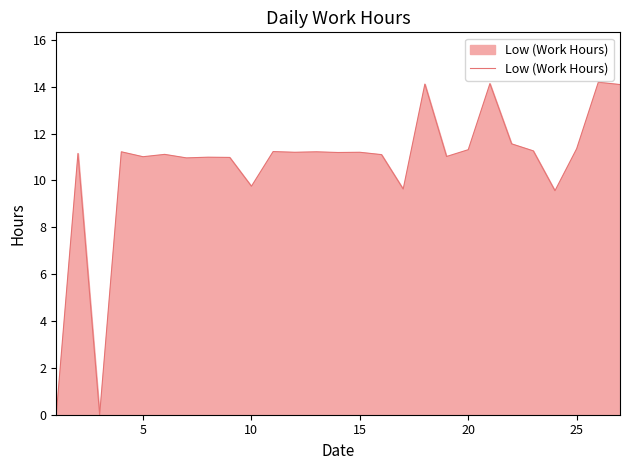

What is the greatest value displayed?

14.2